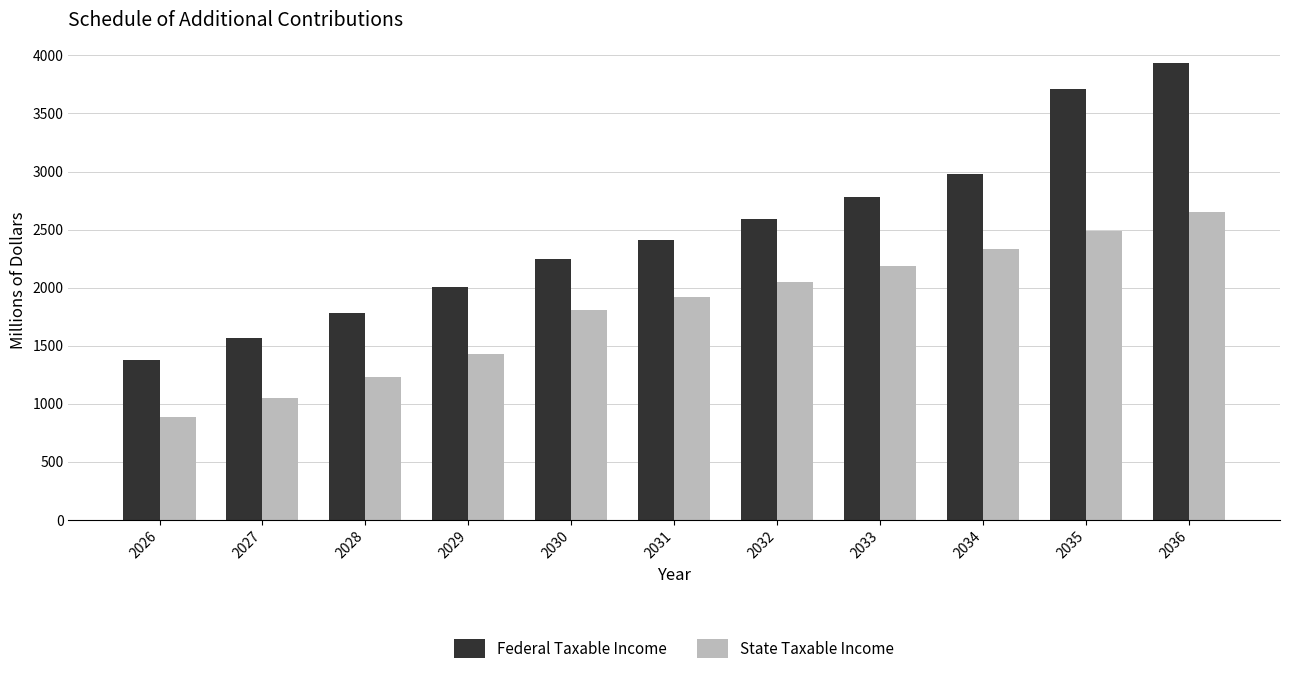

Which series has the largest total across all categories?

Federal Taxable Income